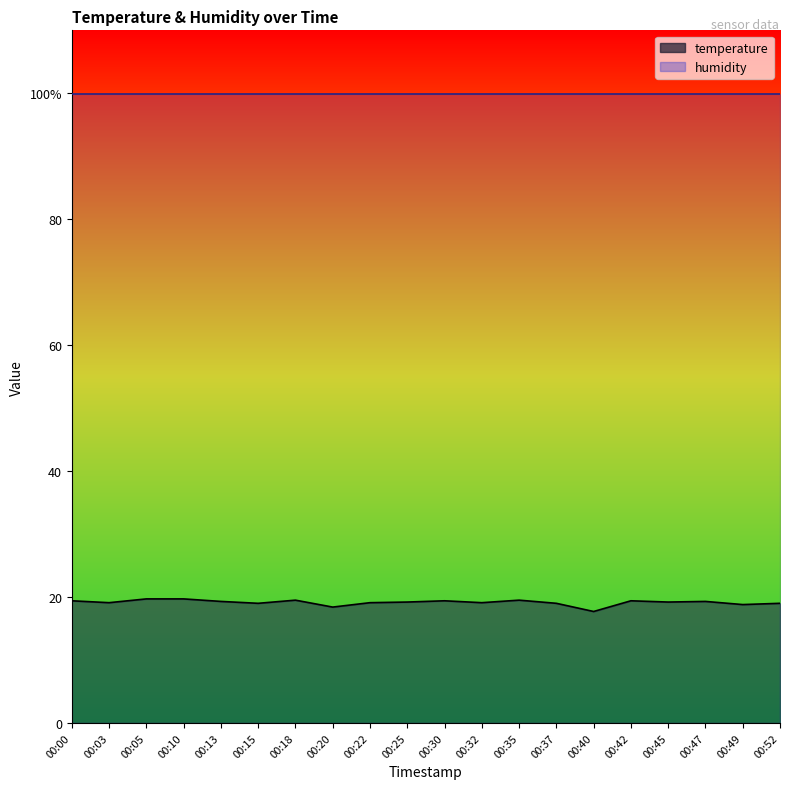

Count the number of values greater than 19.

14